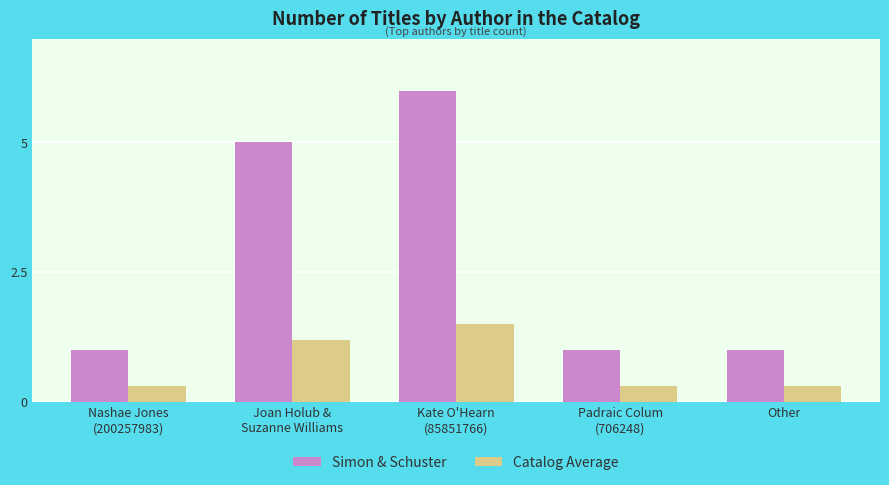

What is the value of the Simon & Schuster bar at the 1st from the left?

1.0